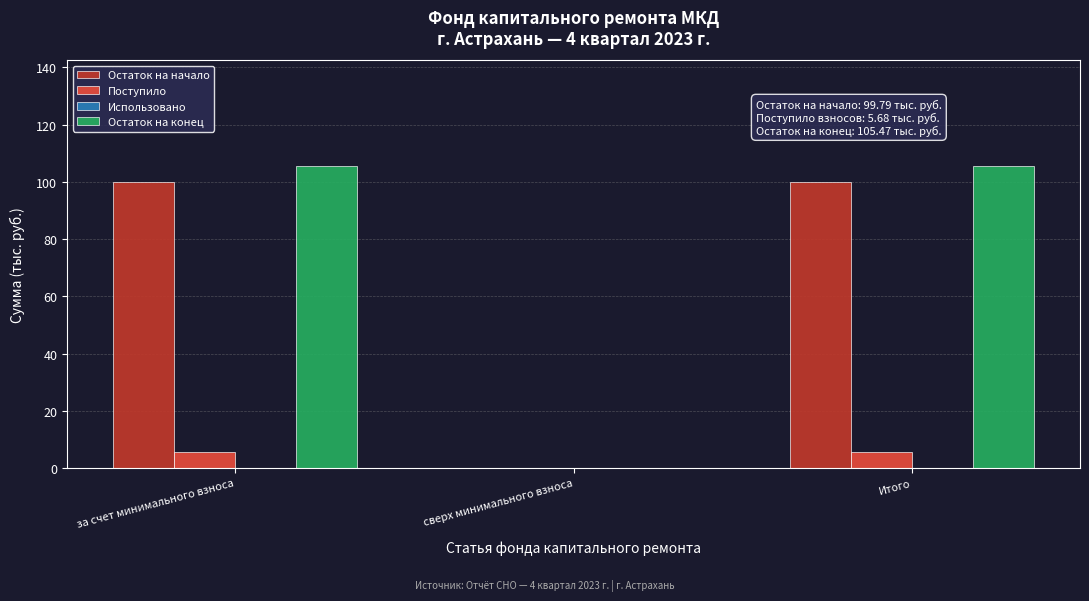

Reading left to right, transcribe all the data shown in this chart.

Остаток на начало: за счет минимального взноса=99.8	сверх минимального взноса=0.0	Итого=99.8
Поступило: за счет минимального взноса=5.7	сверх минимального взноса=0.0	Итого=5.7
Остаток на конец: за счет минимального взноса=105.5	сверх минимального взноса=0.0	Итого=105.5